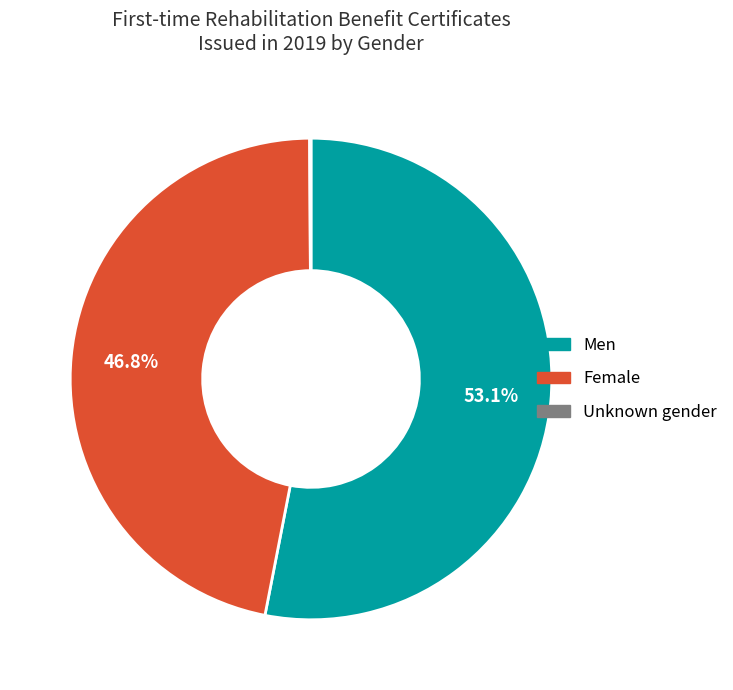

To the nearest percent, what is the average slice percentage?

33%